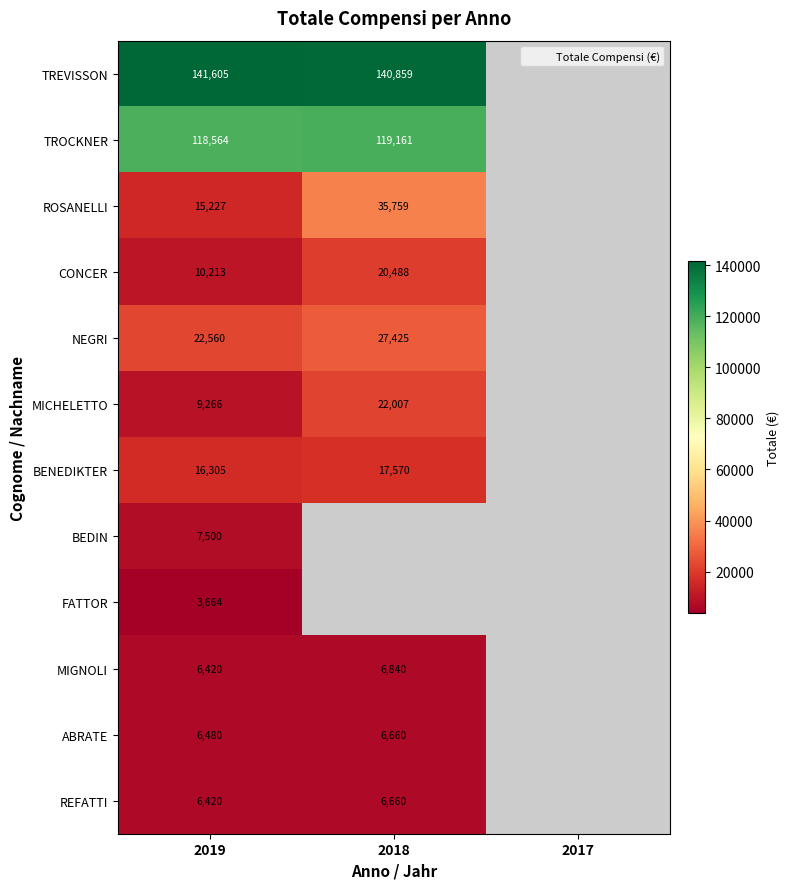

List the series in order of their peak value, highest first.

TREVISSON, TROCKNER, ROSANELLI, NEGRI, MICHELETTO, CONCER, BENEDIKTER, BEDIN, MIGNOLI, ABRATE, REFATTI, FATTOR